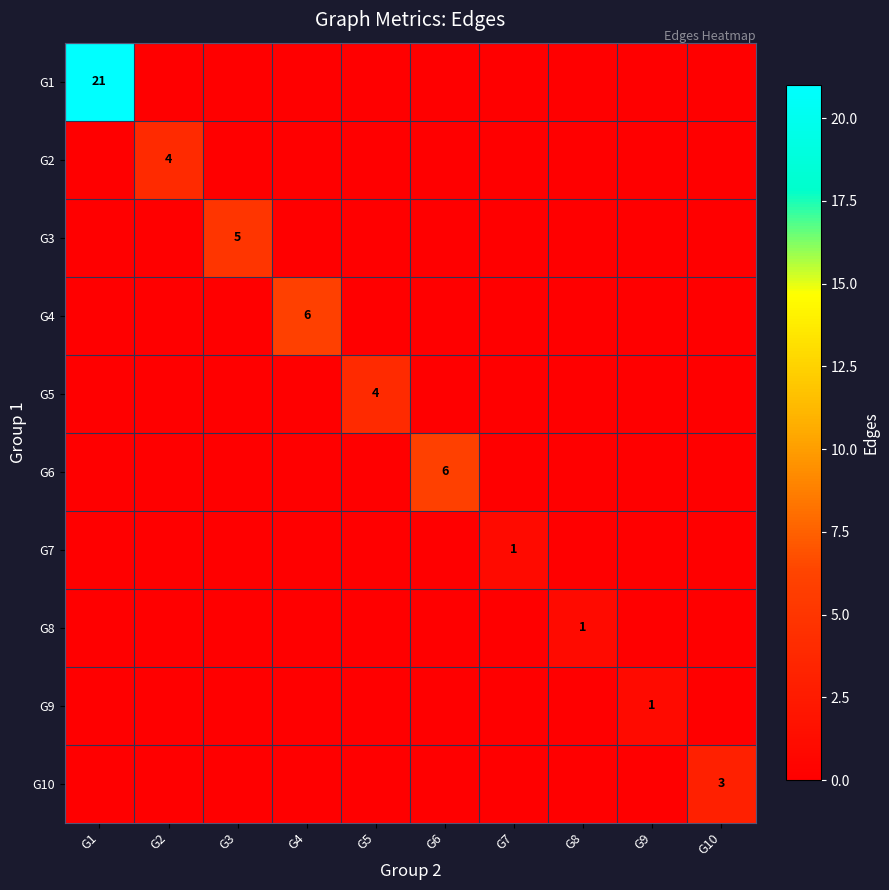

How many series are shown in this chart?

10